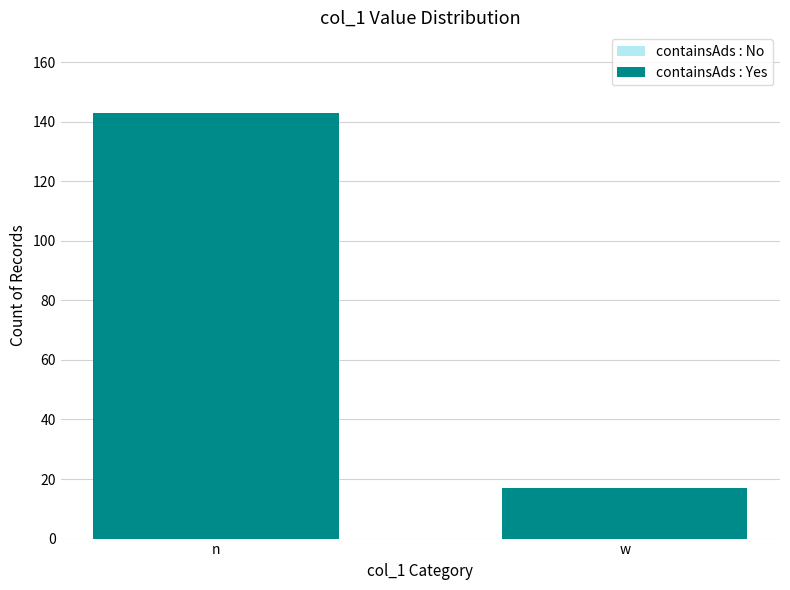

What is the difference between the maximum and minimum values in the containsAds : No series?

126